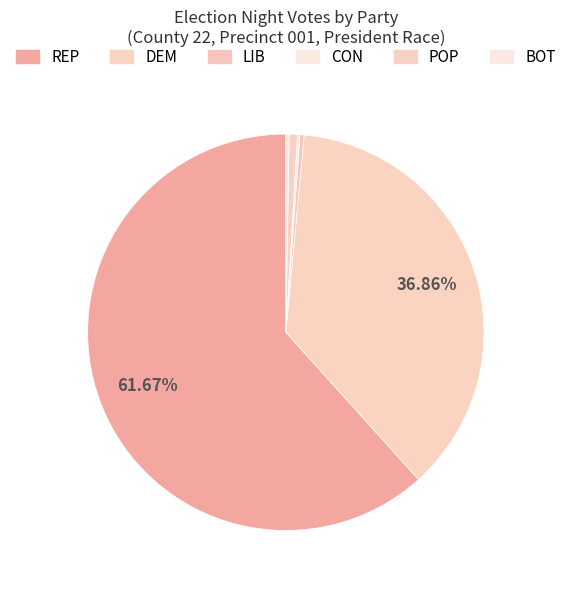

What is the largest slice in the pie chart?

REP